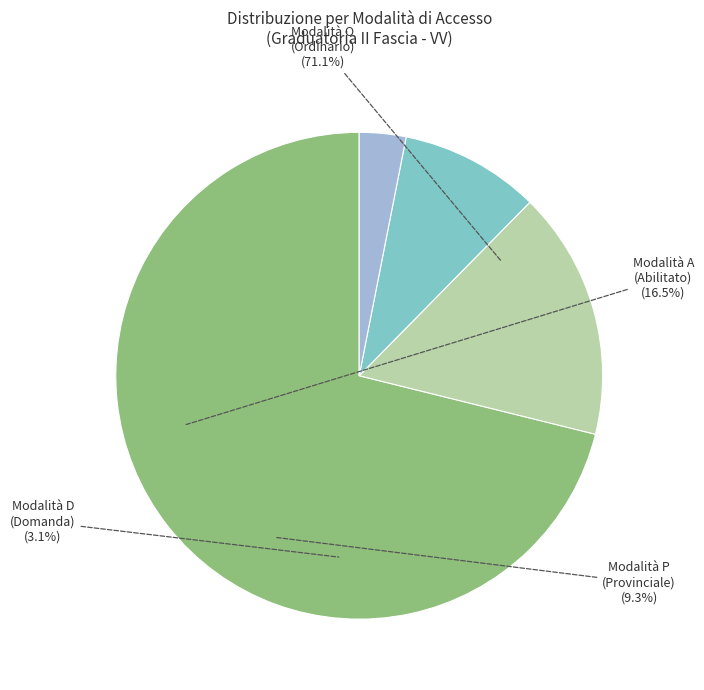

Is there a majority slice in this chart?

Yes